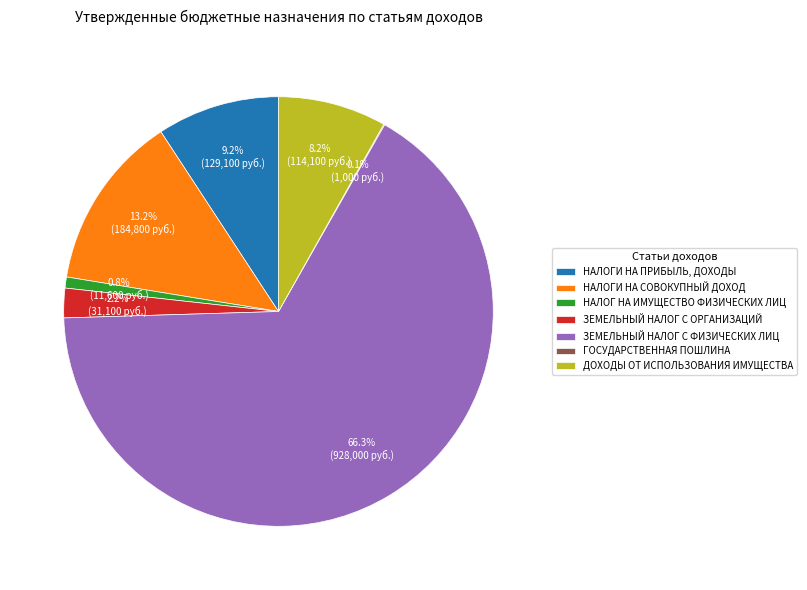

Do НАЛОГ НА ИМУЩЕСТВО ФИЗИЧЕСКИХ ЛИЦ and ЗЕМЕЛЬНЫЙ НАЛОГ С ФИЗИЧЕСКИХ ЛИЦ together represent more than half of the pie?

Yes